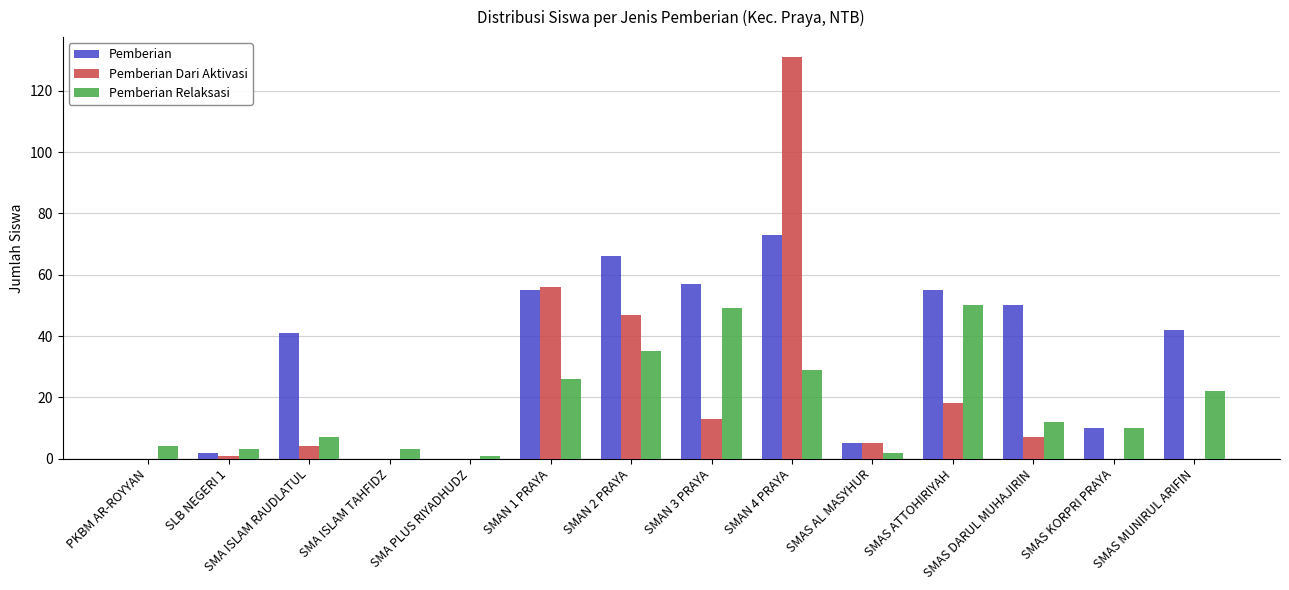

The Pemberian series shows 57 at SMAN 3 PRAYA. True or false?

True